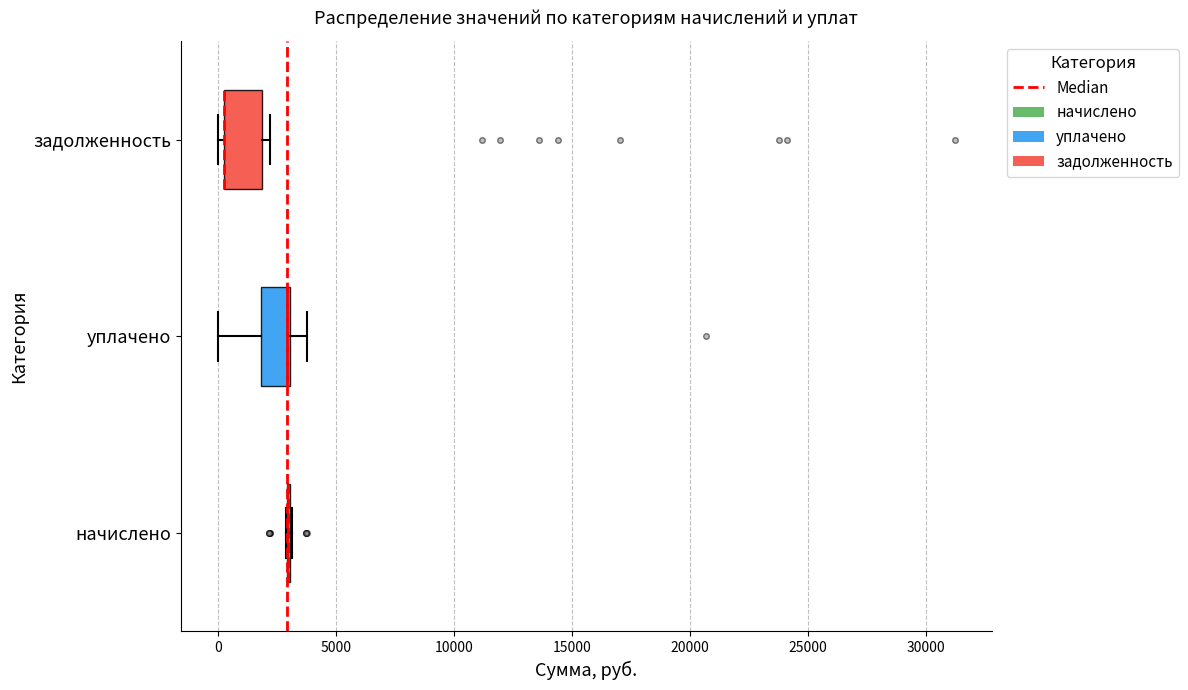

Reading bottom to top, transcribe this box plot: for each box, give where its median line is, the range the box spans, and where its two whiskers end, as read against the x-axis. The values are not printed on the chart, so give them approximately, as read against the axis.

начислено: box collapsed to a line at 3000, whiskers 3000 to 3000
уплачено: median 3000 (drawn on the box's right edge), box 2000 to 3000, whiskers 0 to 4000
задолженность: median 500 (drawn on the box's left edge), box 0 to 2000, whiskers 0 (just left of the box's left edge) to 2000 (just right of the box's right edge)